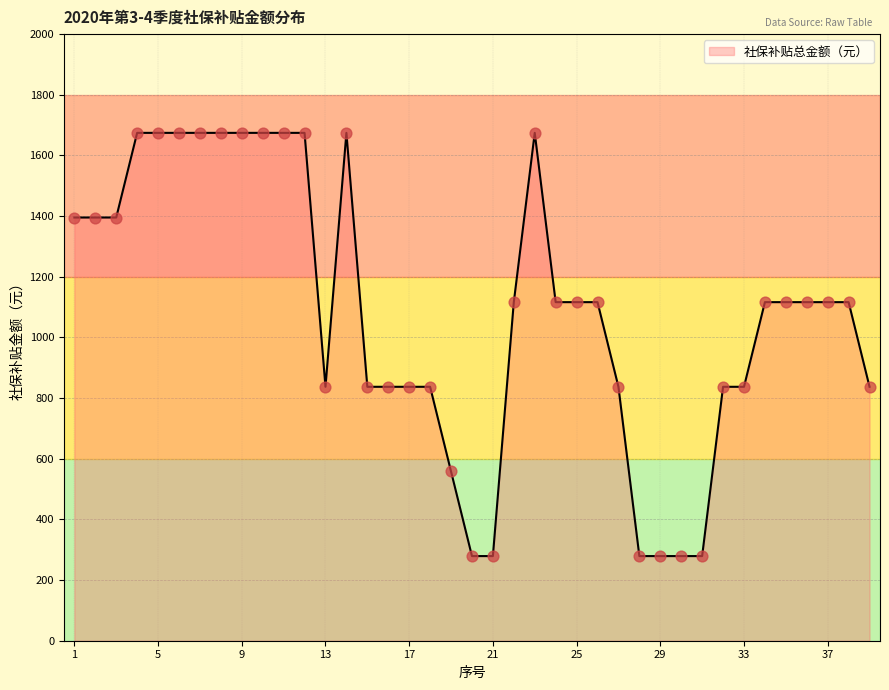

What is the minimum value shown in the chart?

279.1